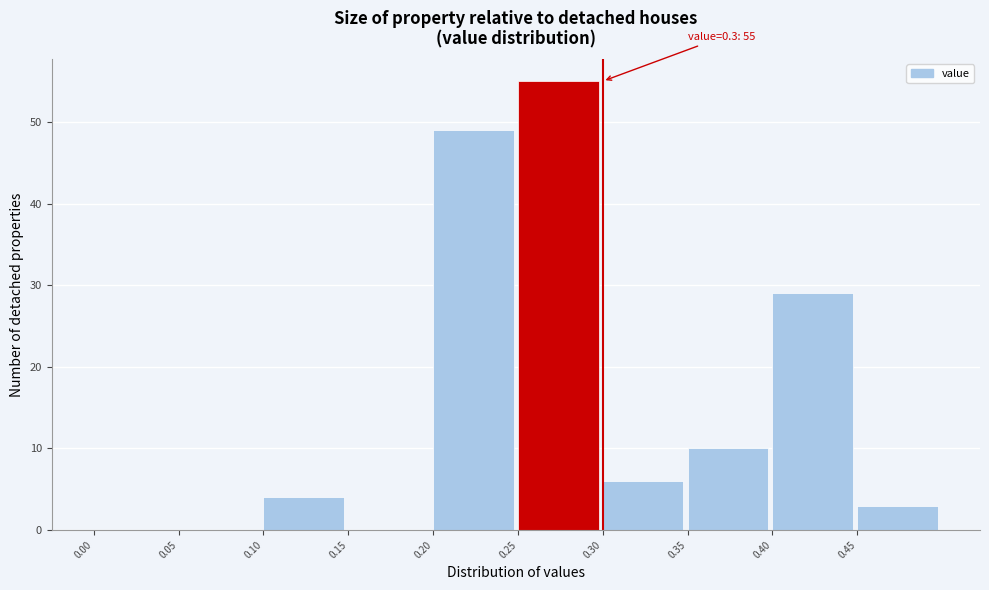

Over which range of the x-axis is the bar tallest?

0.25 to 0.30